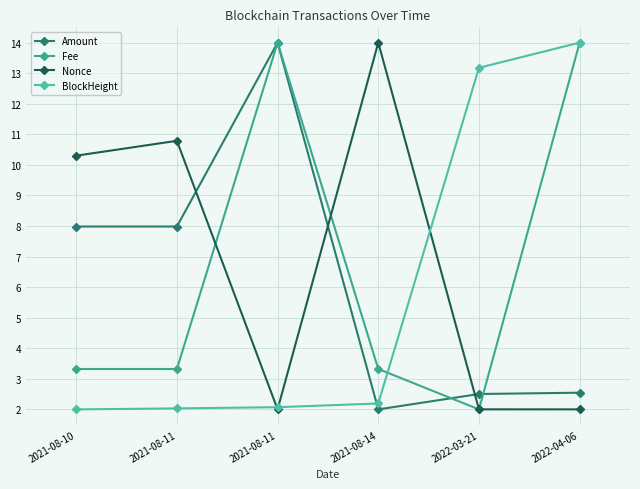

Reading left to right, what are all the values shown in this chart?

Amount: 2021-08-10=8.0	2021-08-11=8.0	2021-08-11=14.0	2021-08-14=2.0	2022-03-21=2.5	2022-04-06=2.5
Fee: 2021-08-10=3.3	2021-08-11=3.3	2021-08-11=14.0	2021-08-14=3.3	2022-03-21=2.0	2022-04-06=14.0
Nonce: 2021-08-10=10.3	2021-08-11=10.8	2021-08-11=2.0	2021-08-14=14.0	2022-03-21=2.0	2022-04-06=2.0
BlockHeight: 2021-08-10=2.0	2021-08-11=2.0	2021-08-11=2.1	2021-08-14=2.2	2022-03-21=13.2	2022-04-06=14.0